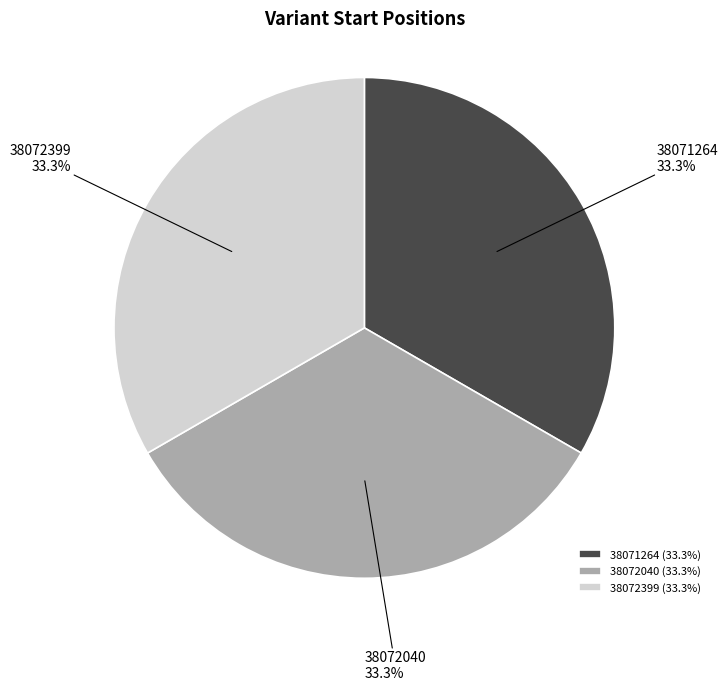

How many slices are in this pie chart?

3